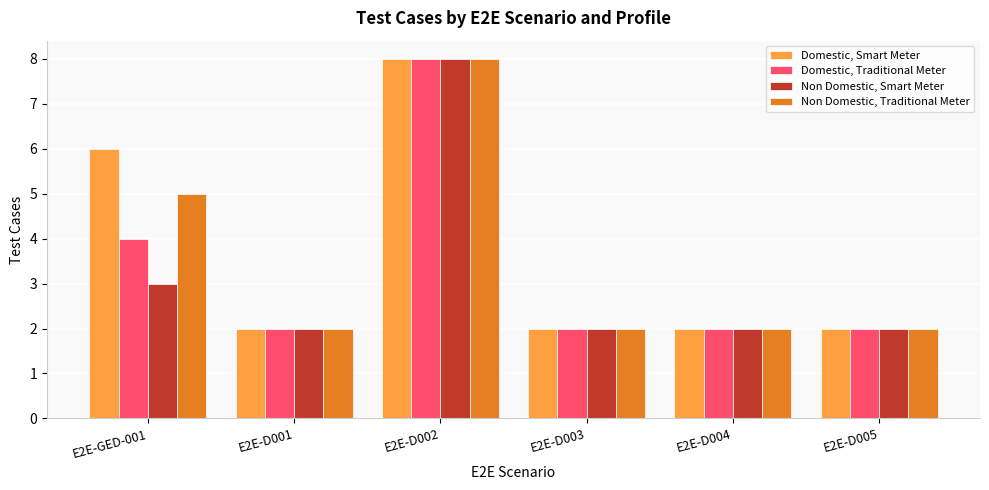

What is the maximum value for Domestic, Smart Meter?

8